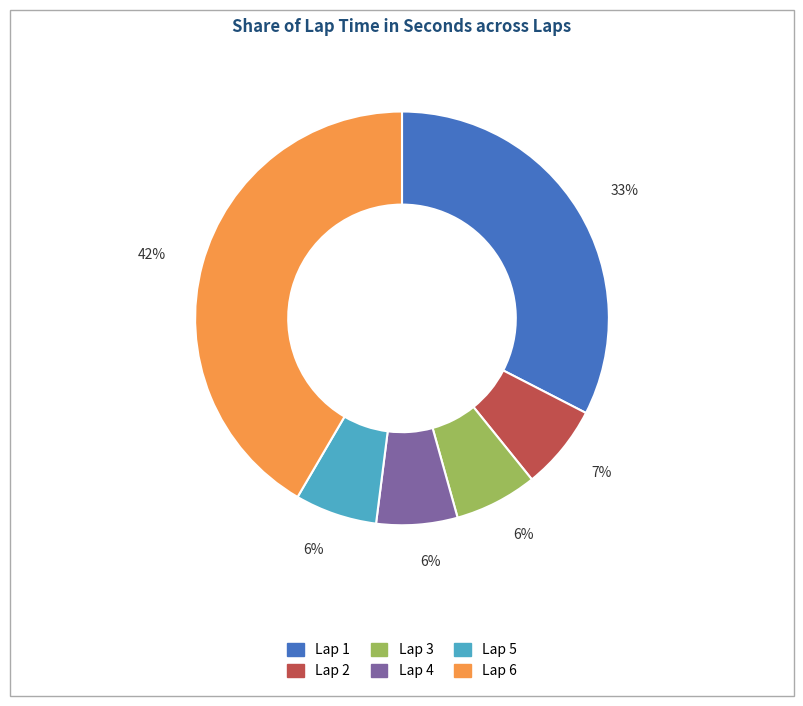

How many segments does this pie chart have?

6